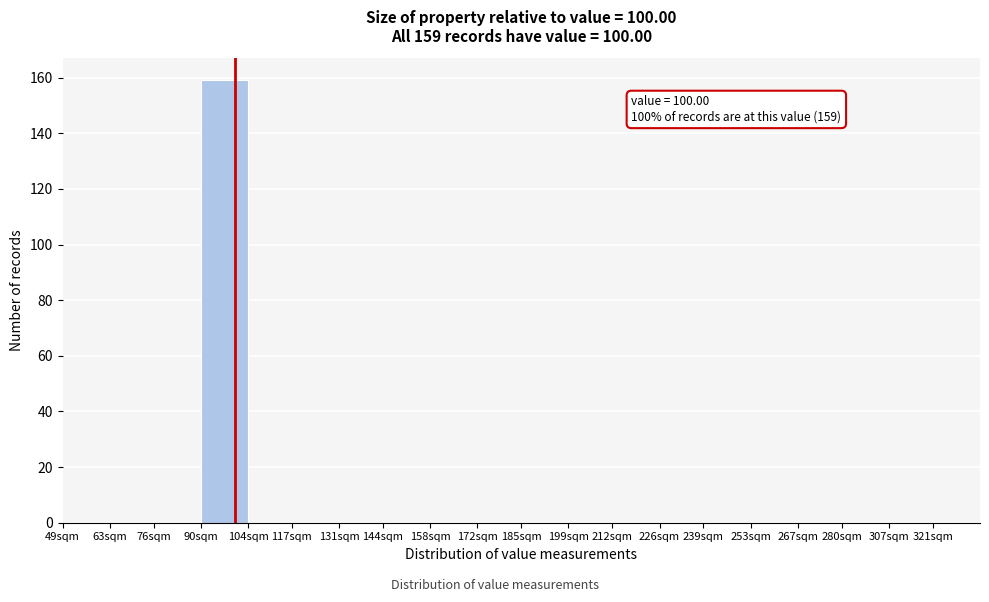

Reading left to right, extract all data points from this chart.

49sqm=0	63sqm=0	76sqm=0	90sqm=159	104sqm=0	117sqm=0	131sqm=0	144sqm=0	158sqm=0	172sqm=0	185sqm=0	199sqm=0	212sqm=0	226sqm=0	239sqm=0	253sqm=0	267sqm=0	280sqm=0	307sqm=0	321sqm=0